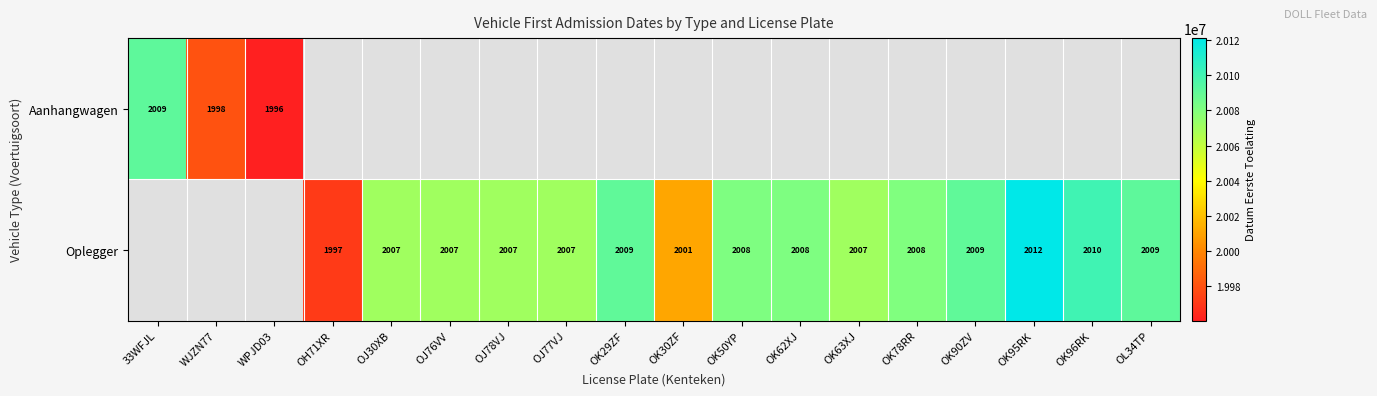

The value of Oplegger at OK62XJ is 2008. True or false?

True